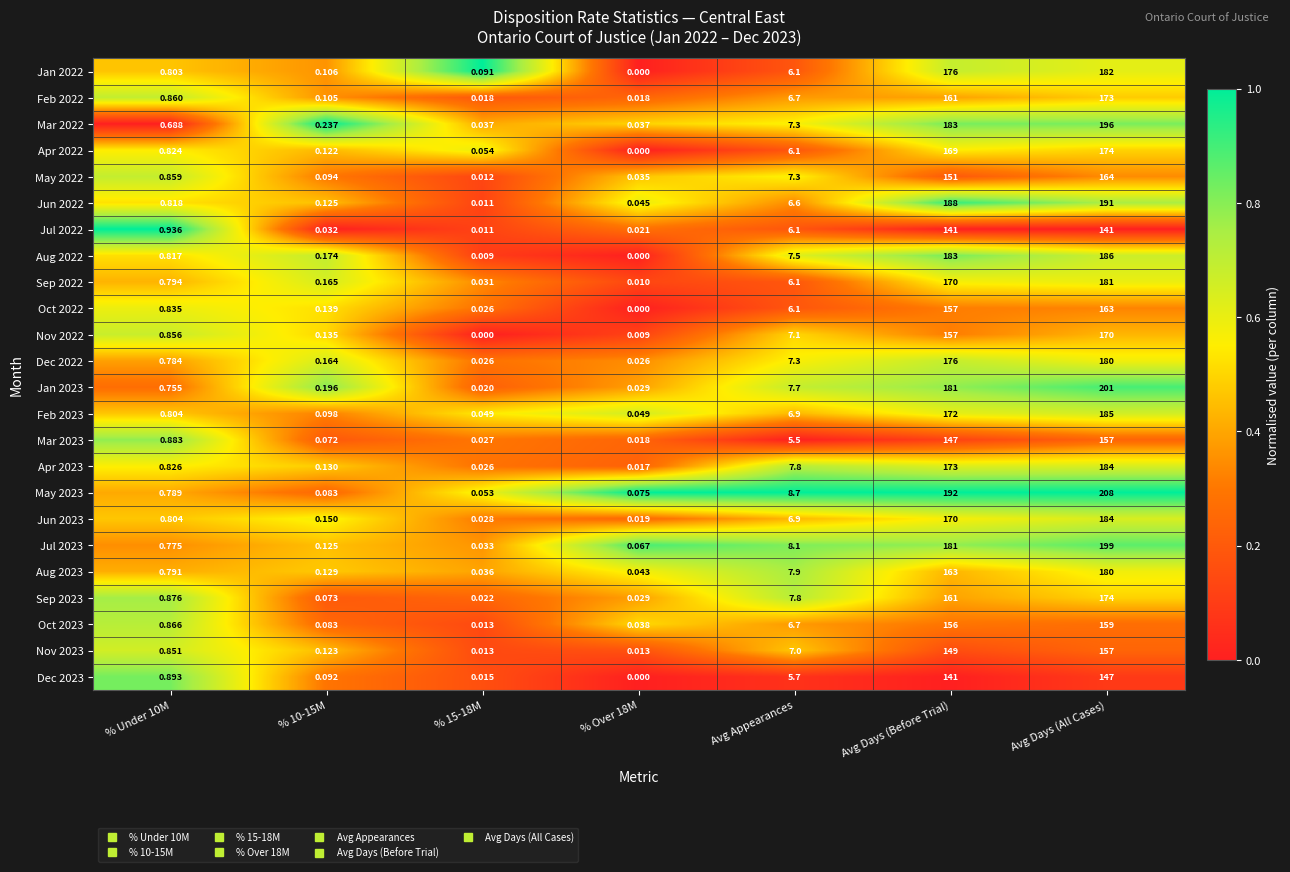

Which series has the largest range (max minus min)?

May 2023